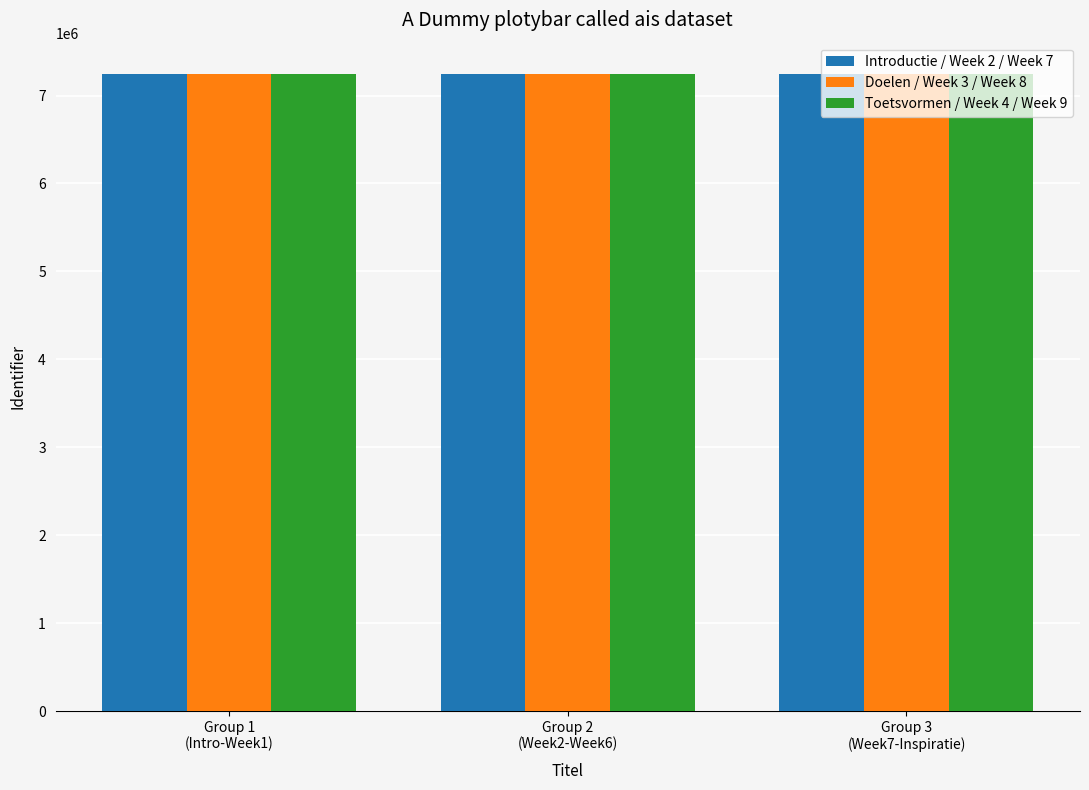

How many groups of bars are there?

3